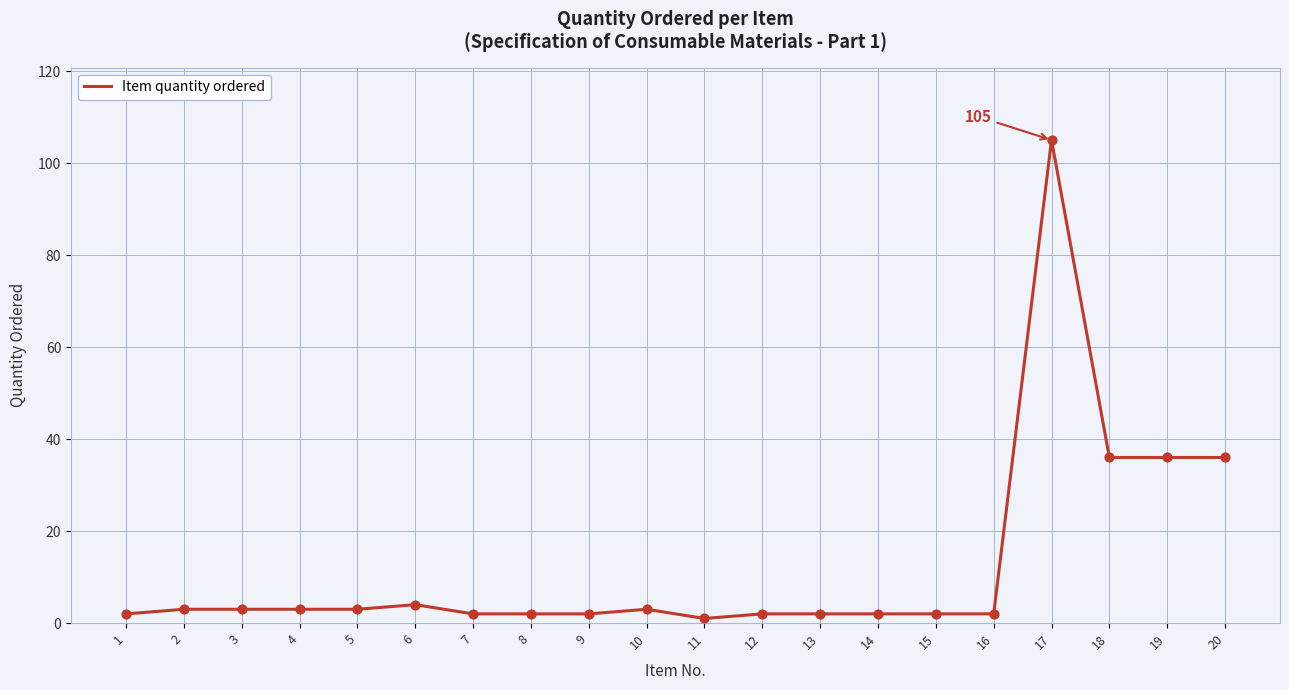

What is the change in value from 2 to 6?

+1